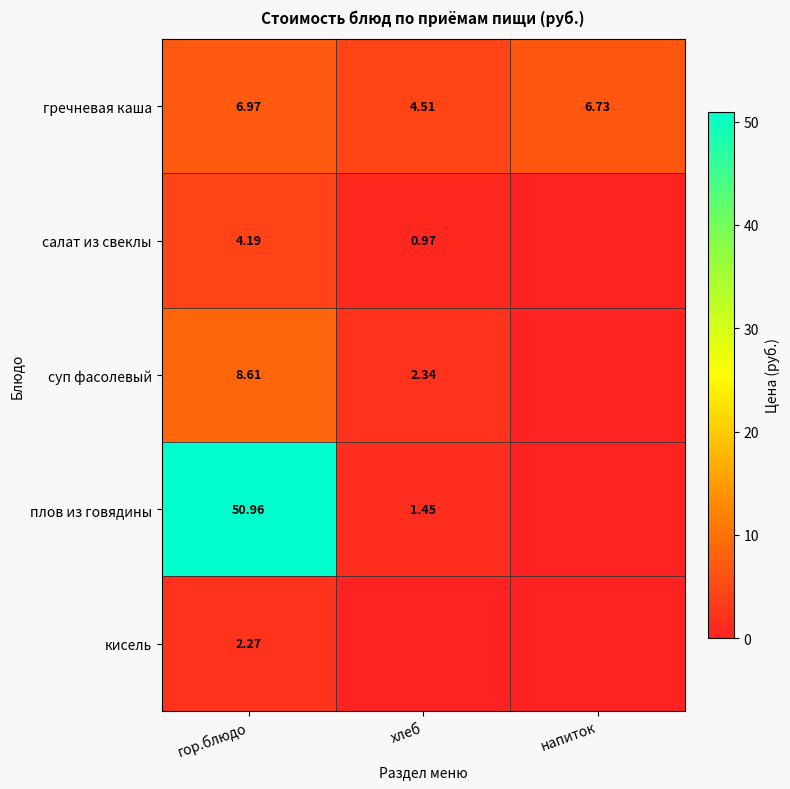

At which label does гречневая каша reach its minimum?

хлеб